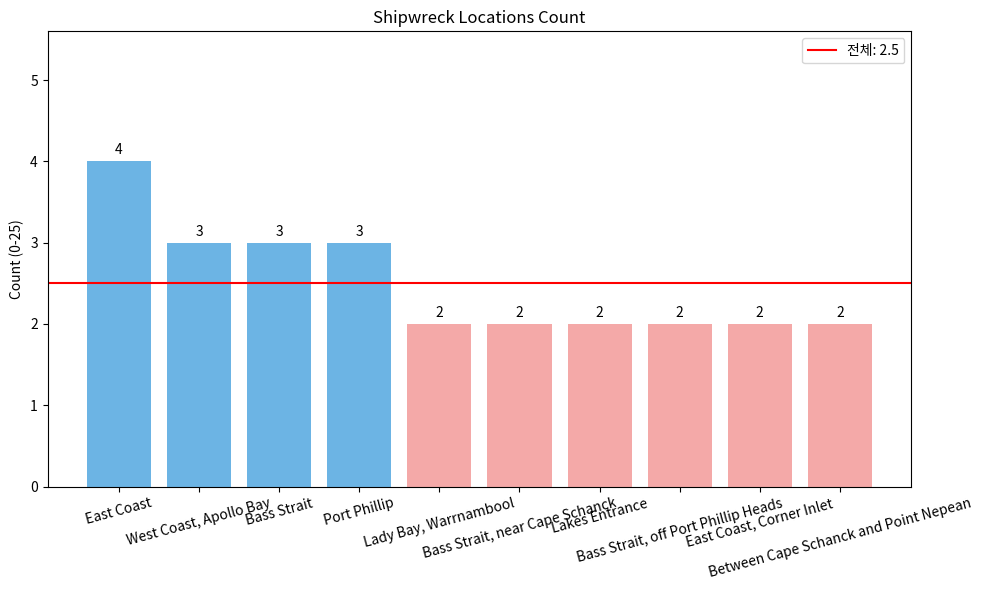

What position from the right is Bass Strait?

8